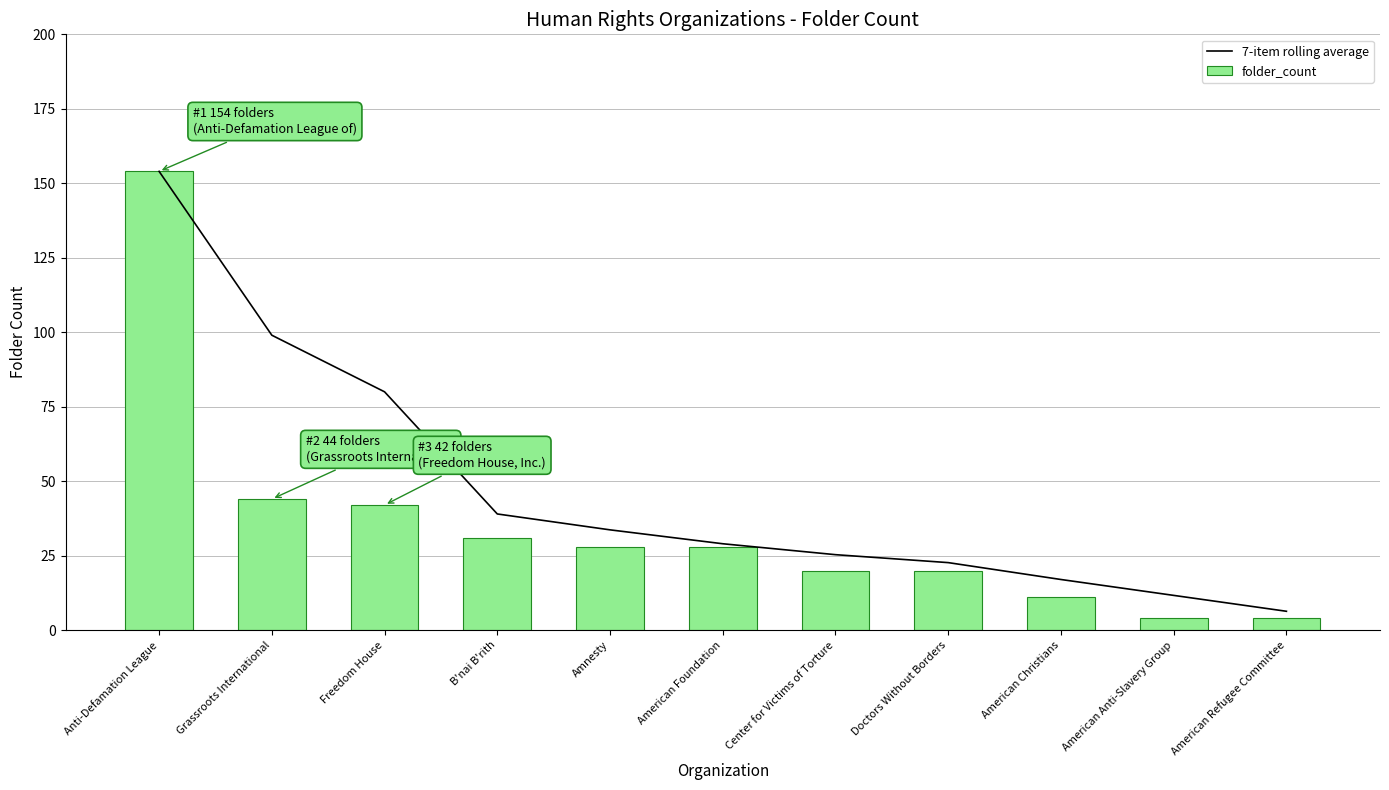

What are all the series names shown in the legend?

7-item rolling average, folder_count